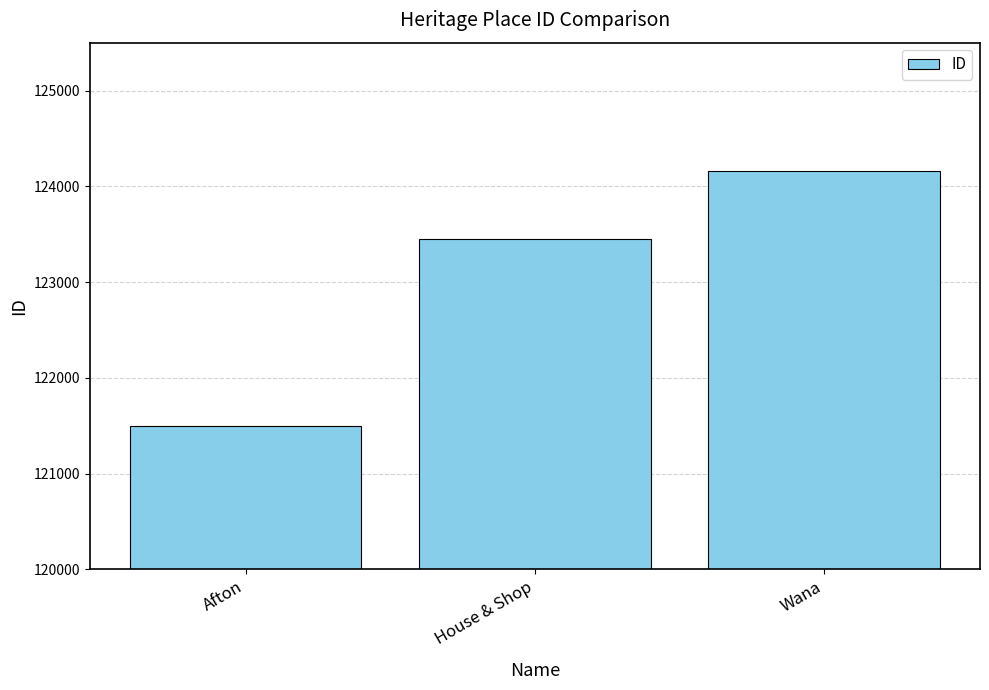

Reading left to right, transcribe all the data shown in this chart.

121492	123453	124155